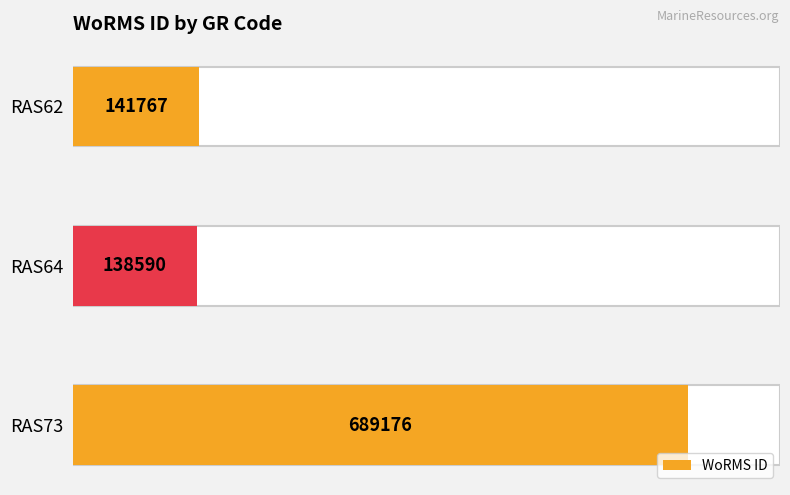

What is the difference between the maximum and second lowest values?

547409